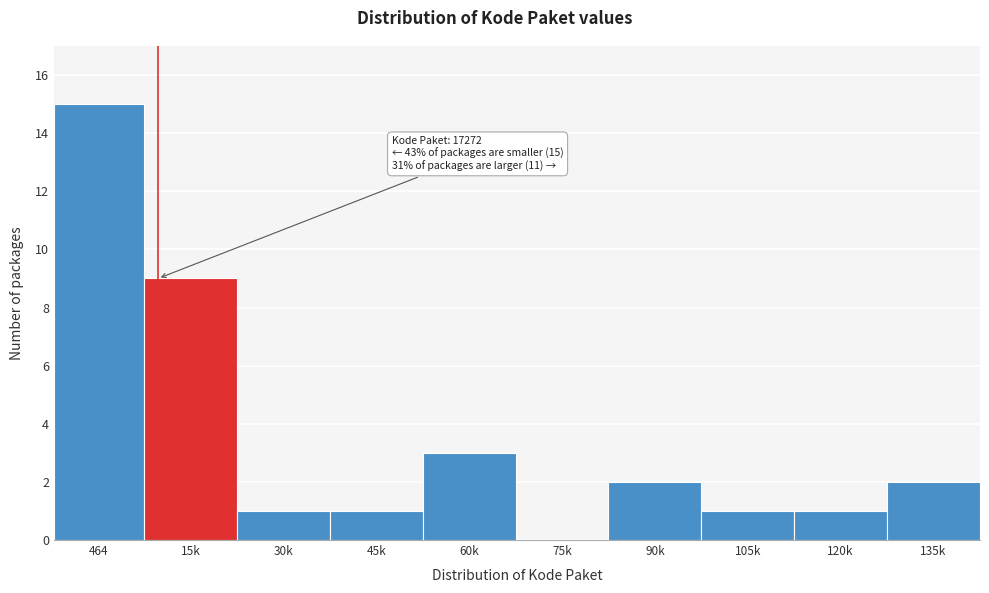

Reading left to right, what are all the values shown in this chart?

464=15	15k=9	30k=1	45k=1	60k=3	75k=0	90k=2	105k=1	120k=1	135k=2